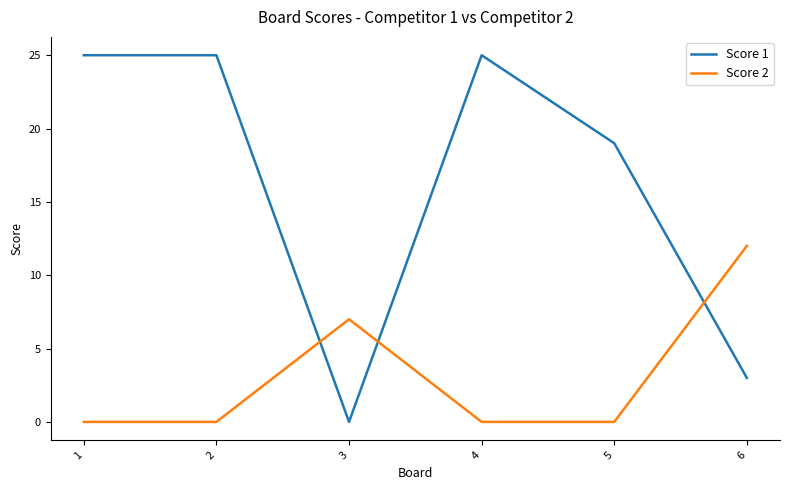

Which series has the widest spread of values?

Score 1